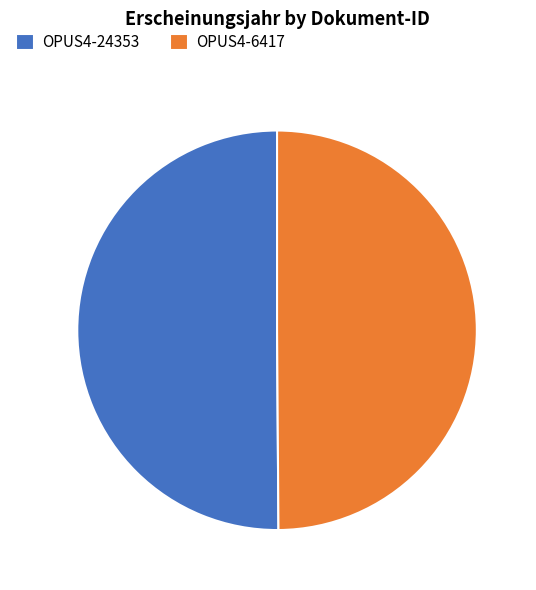

What is the ratio of the value at OPUS4-6417 to the value at OPUS4-24353?

1.0